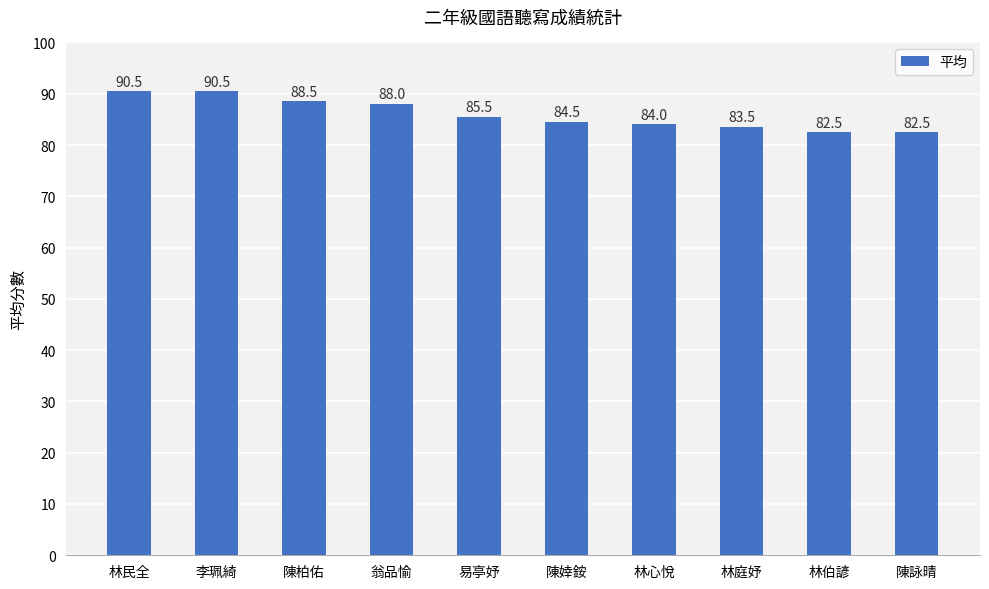

What position from the left is 林伯諺?

9